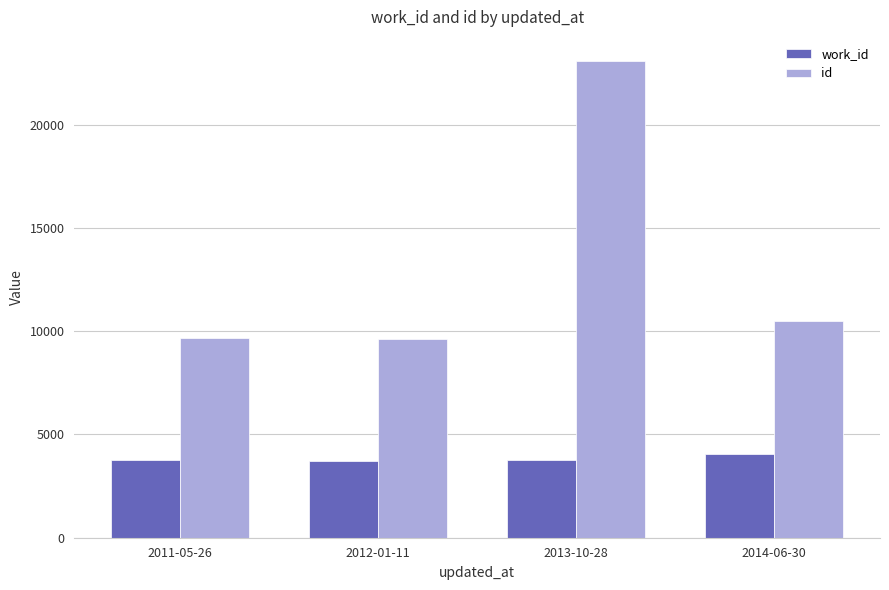

Which series has the widest spread of values?

id